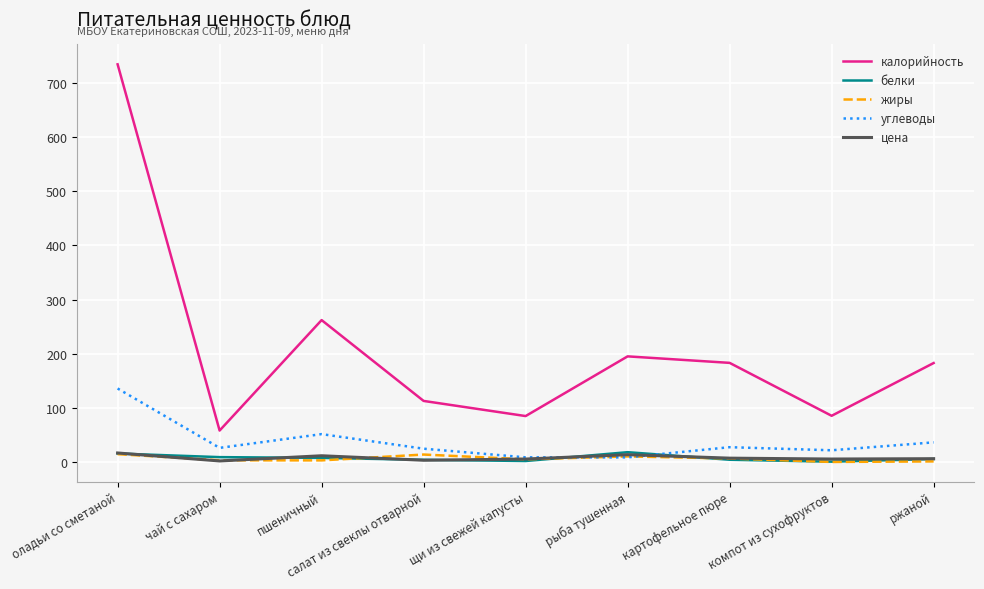

Which category has the highest value across all series?

оладьи со сметаной